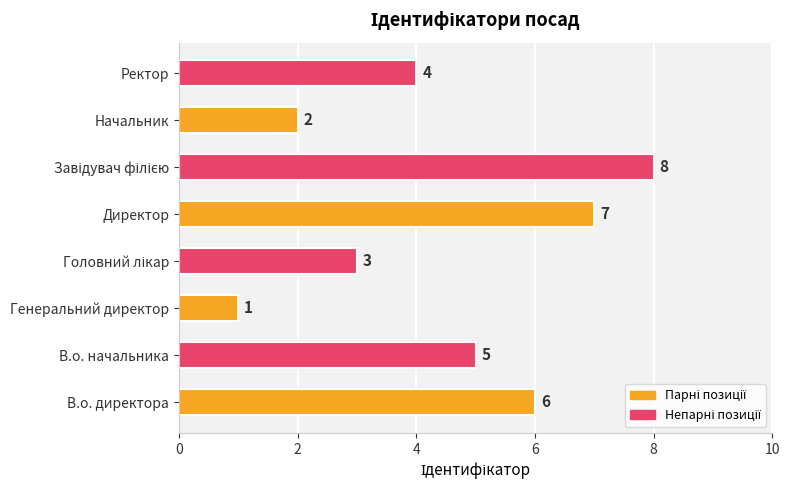

Which category has the lowest value across all series?

Генеральний директор